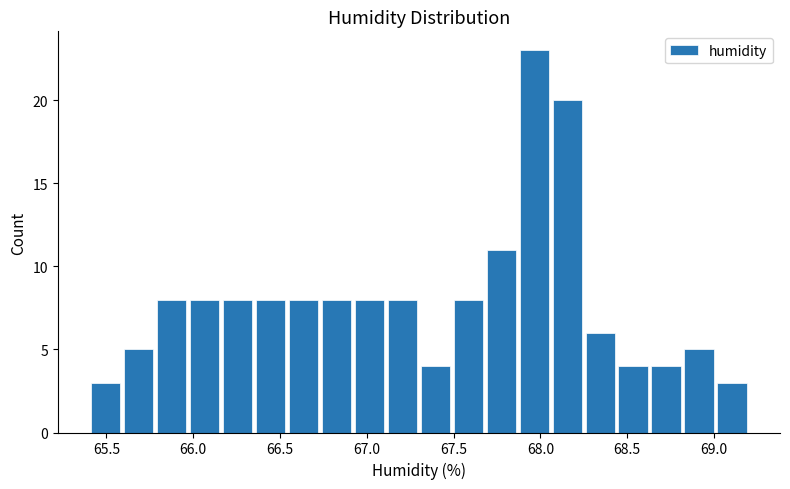

Around what value on the x-axis is the tallest bar? Give the approximate position of its centre, as read against the axis.

67.95